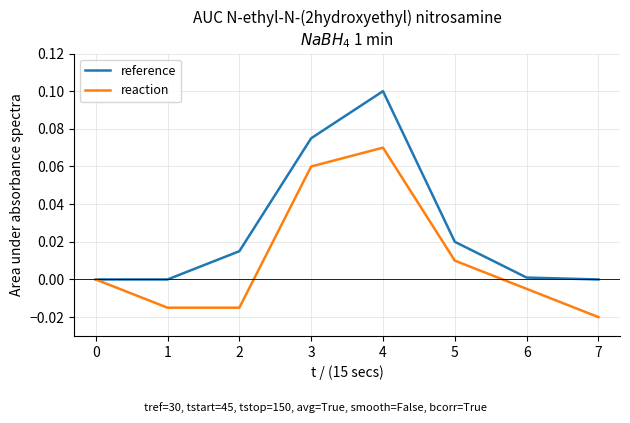

Which series has the largest range (max minus min)?

reference